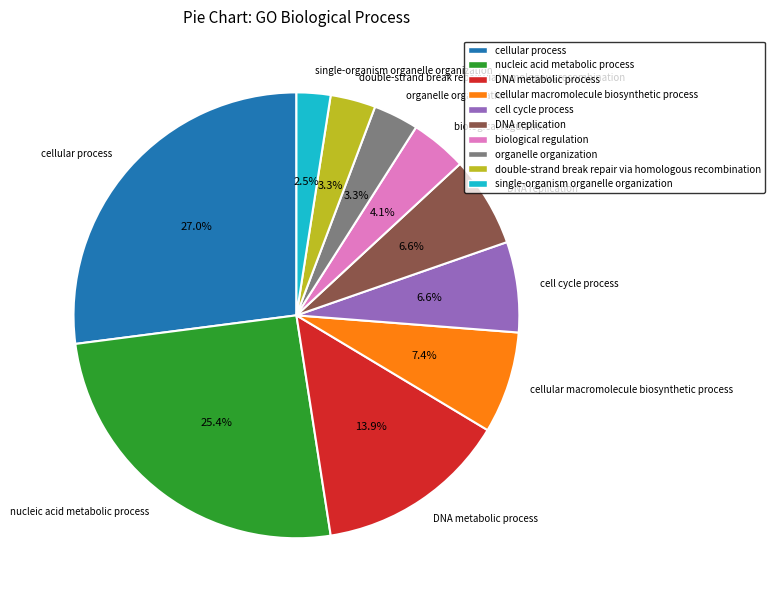

Do organelle organization and cellular process together represent more than half of the pie?

No